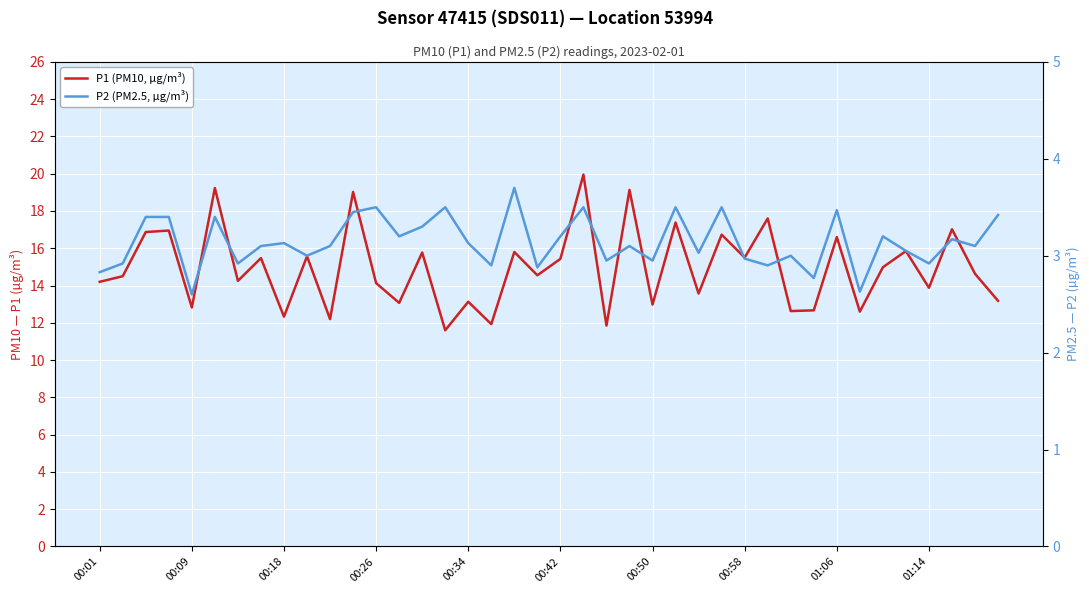

What are all the series names shown in the legend?

P1 (PM10, µg/m³), P2 (PM2.5, µg/m³)